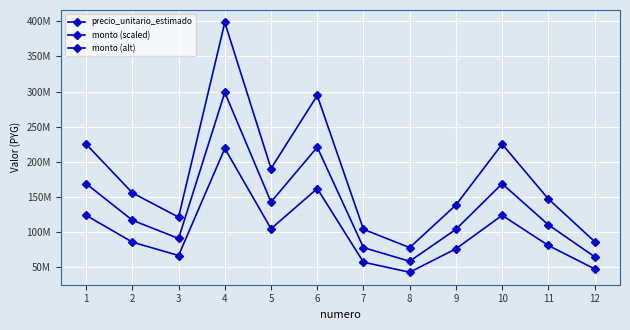

Which series has the largest total across all categories?

precio_unitario_estimado